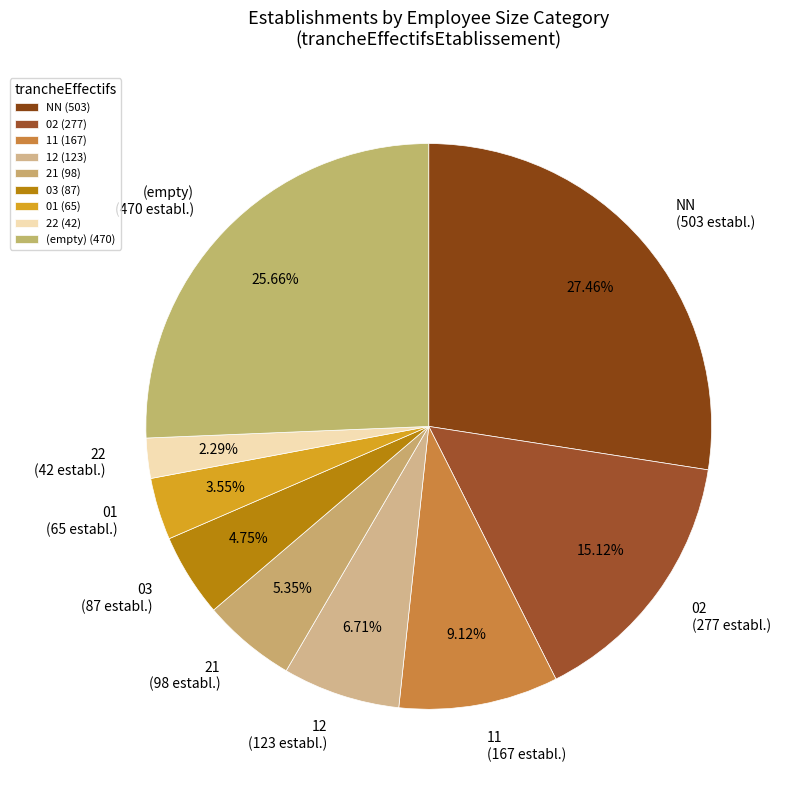

How much of the chart is everything except 03?

95.3%